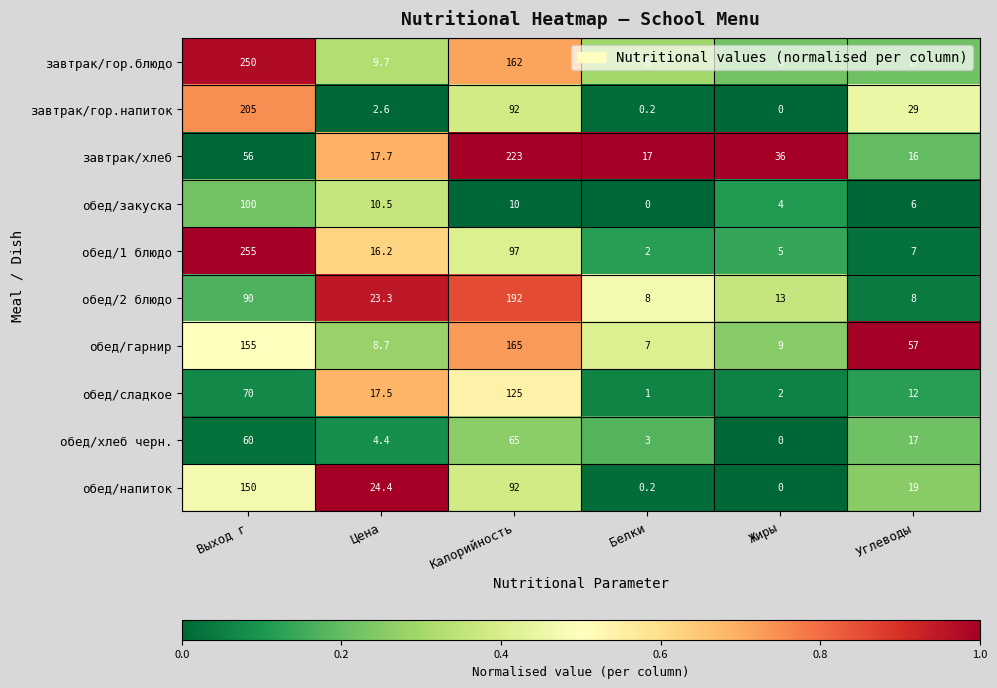

What is the sum of the обед/хлеб черн. values at Белки and Калорийность?

68.0